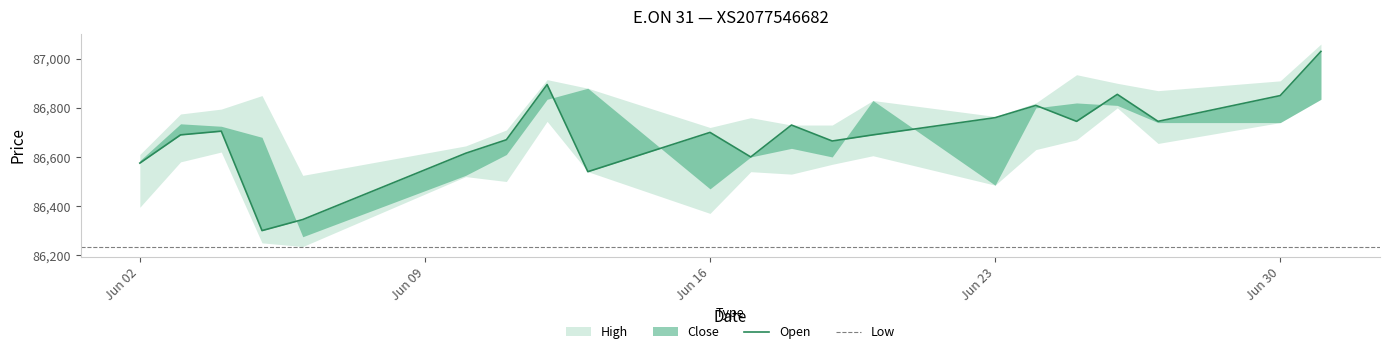

What is the maximum value shown in the chart?

87060